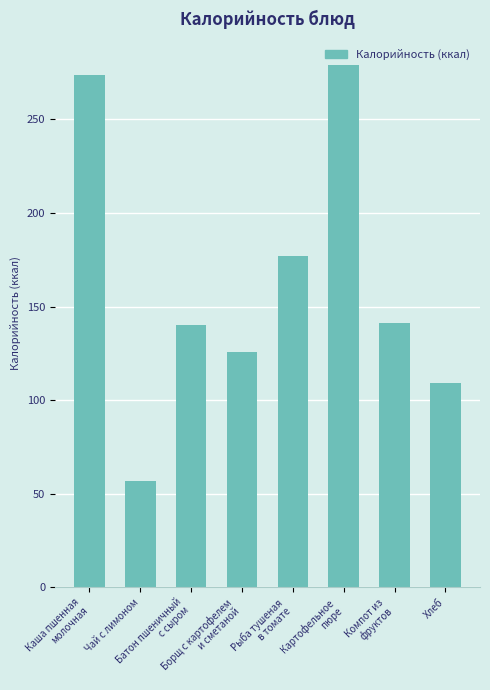

What is the change in value from Батон пшеничный
с сыром to Борщ с картофелем
и сметаной?

-14